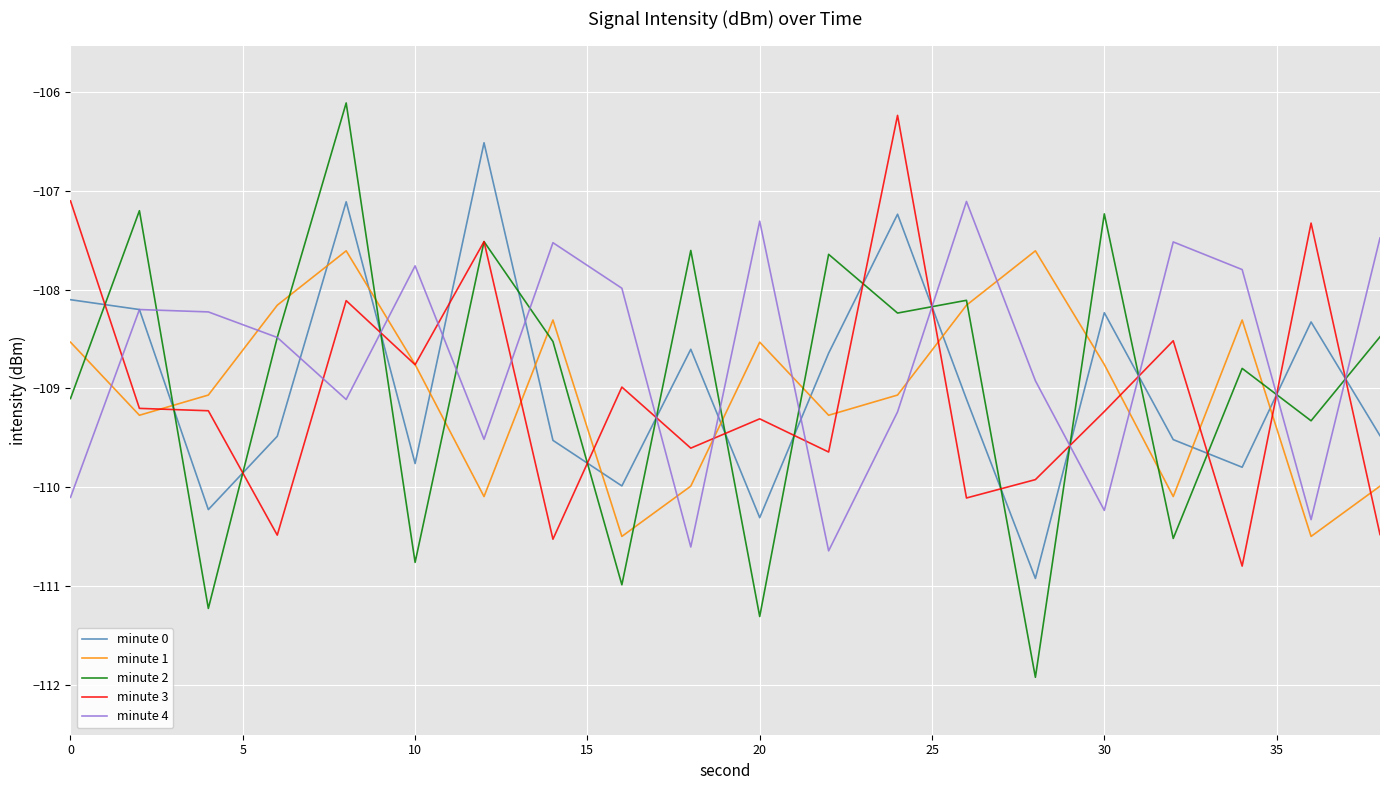

What is the minimum value for minute 4?

-110.6